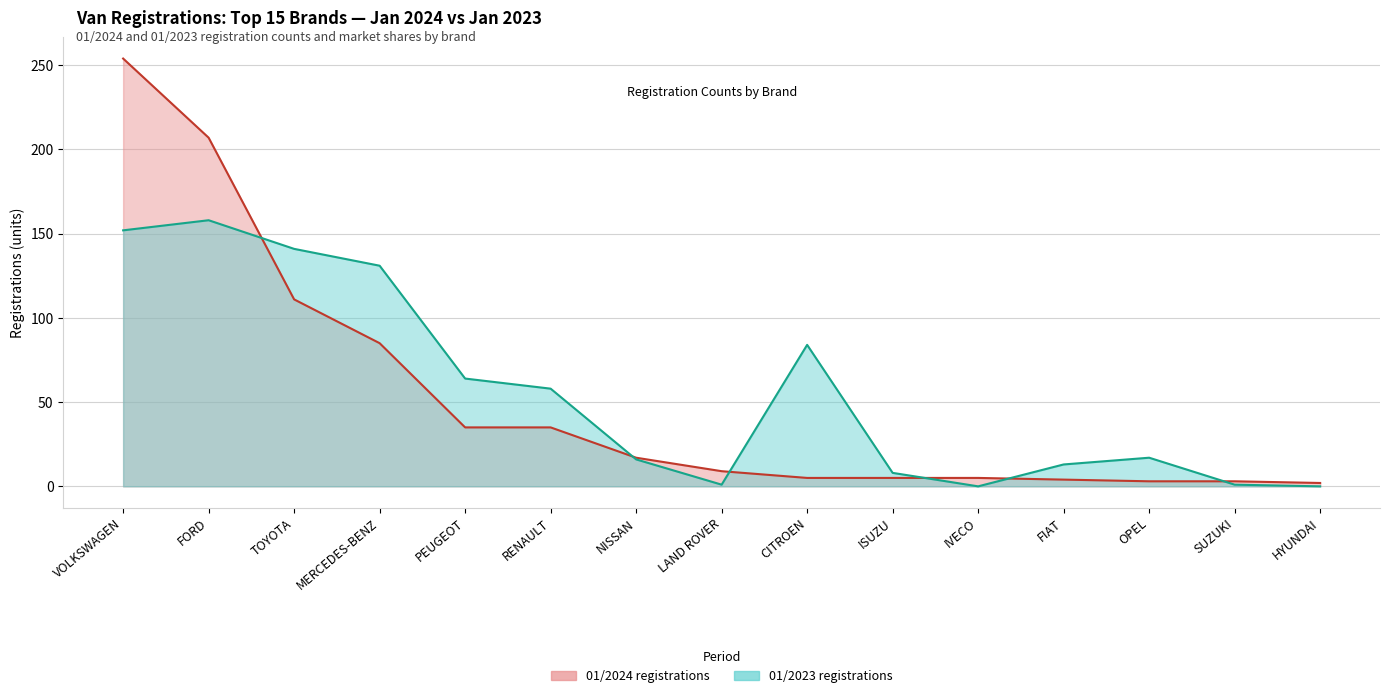

Between VOLKSWAGEN and PEUGEOT, which is larger?

VOLKSWAGEN